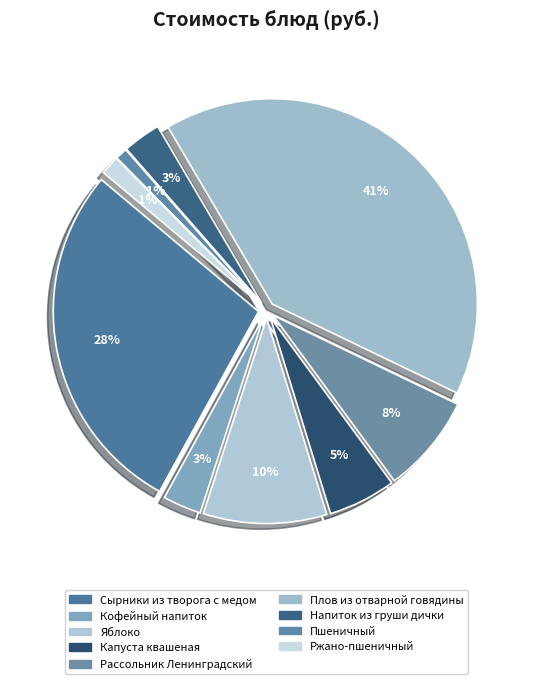

To the nearest percent, what is the average slice percentage?

11%